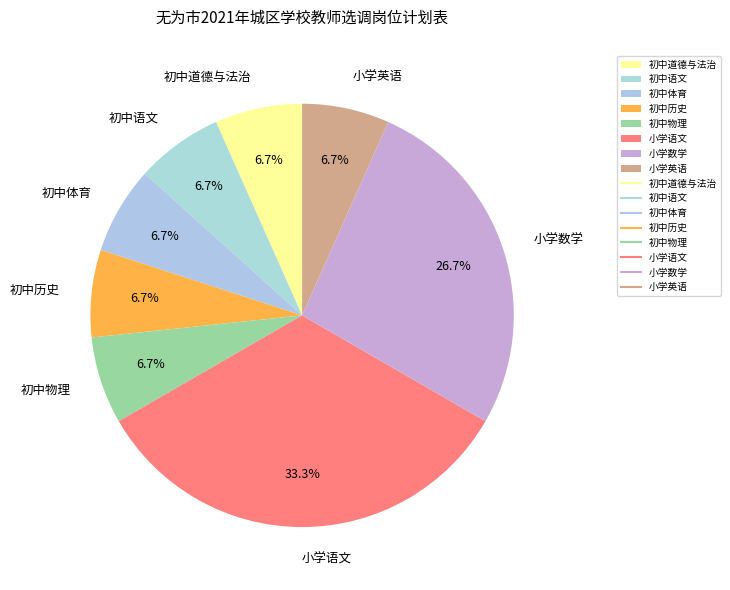

Approximately how many times larger is the value at 初中体育 compared to 初中历史?

1.0